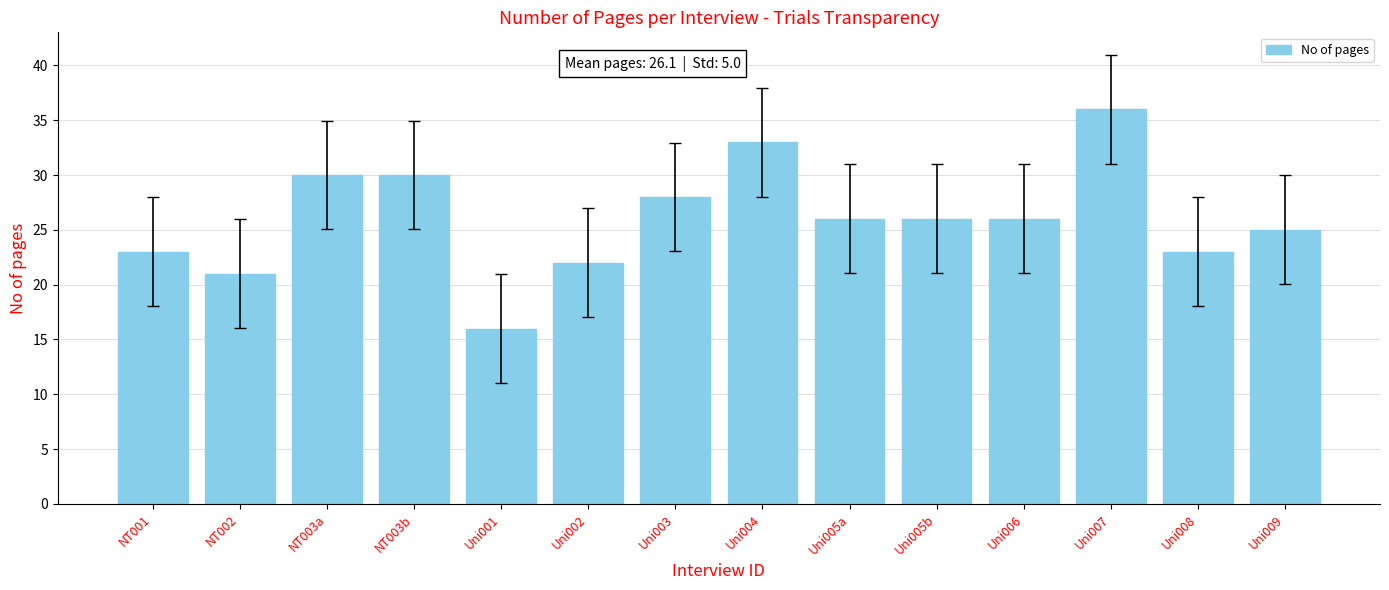

True or false: the data shows 53 at NT003b.

False